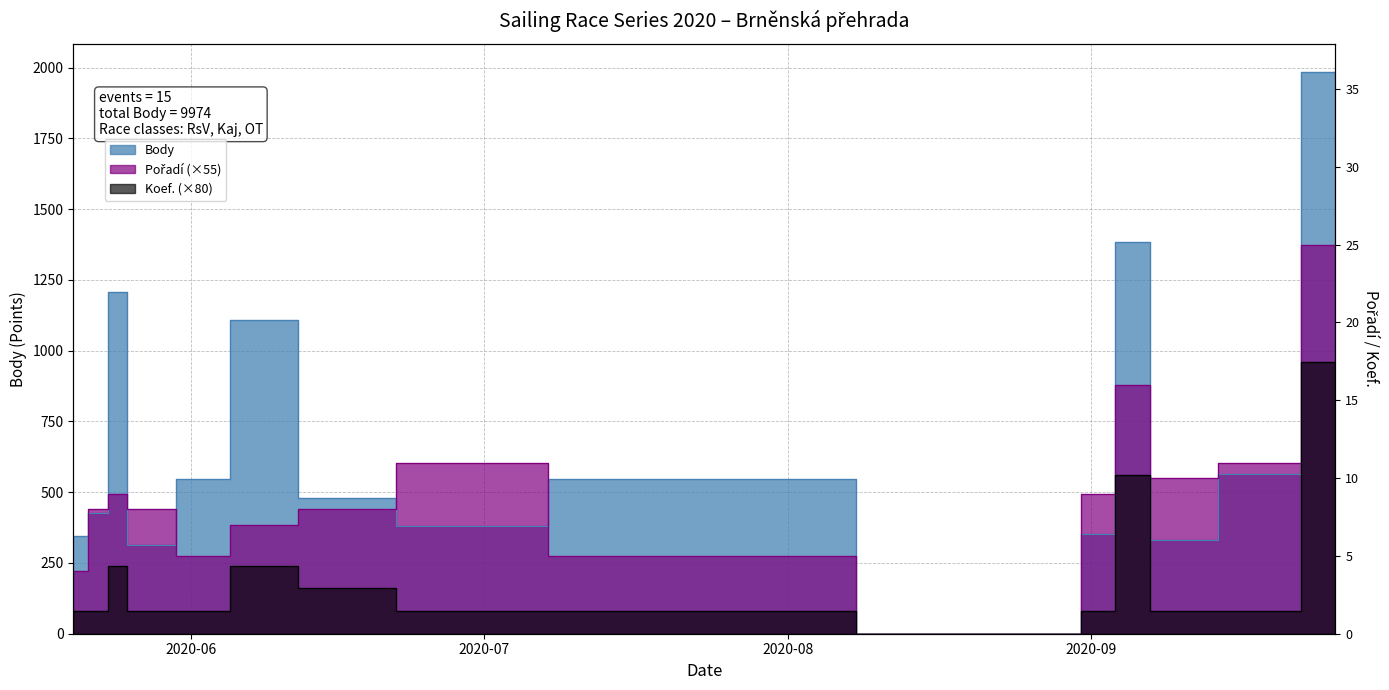

Reading left to right, what are all the values shown in this chart?

Body: 344	428	1206	312	548	1110	479	382	548	0	351	1385	331	565	1985
Pořadí: 220	440	495	440	275	385	440	605	275	0	495	880	550	605	1375
Koef.: 80	80	240	80	80	240	160	80	80	0	80	560	80	80	960